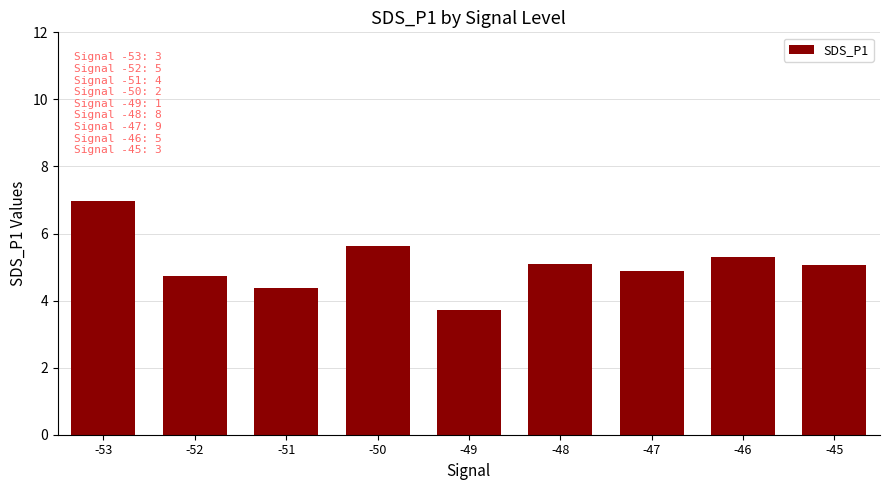

What is the sum of all values?

45.8